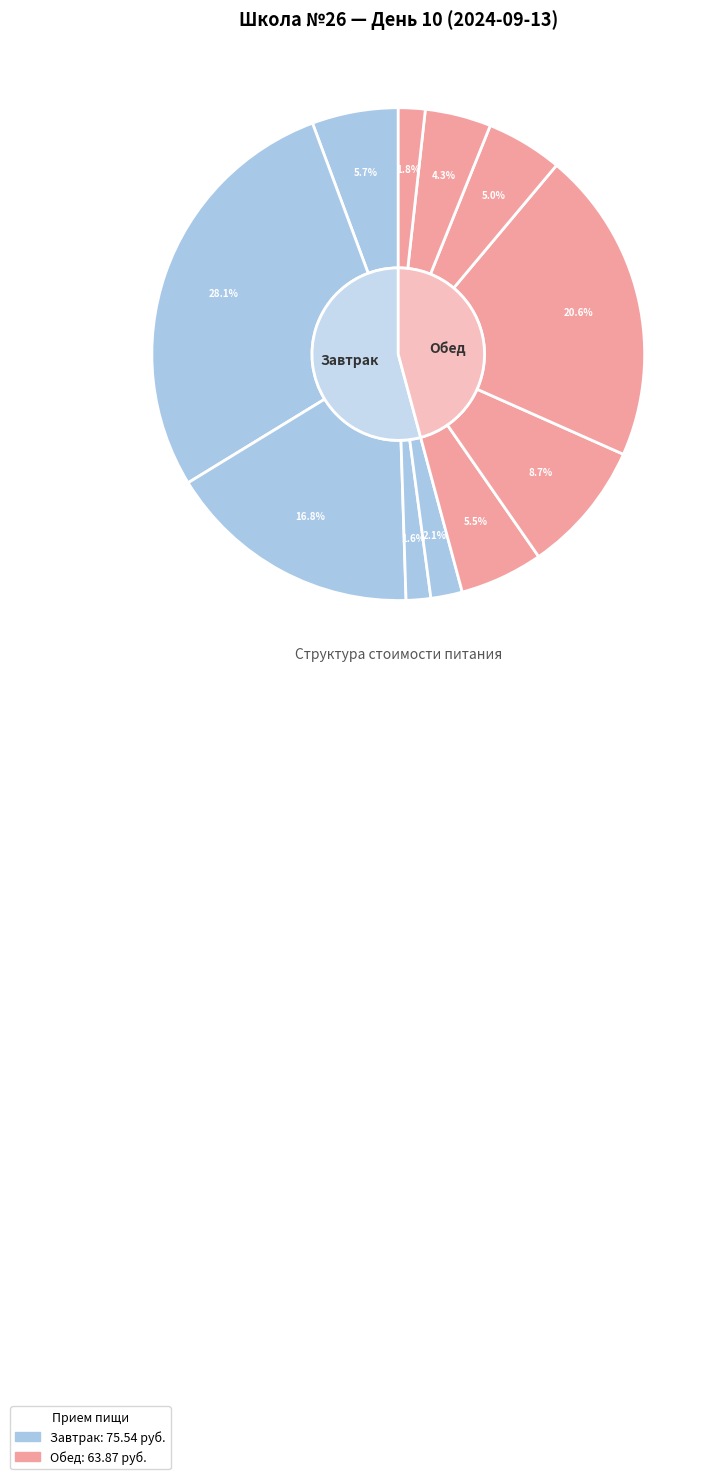

How much of the chart is everything except Хлеб пшеничный?

97.9%